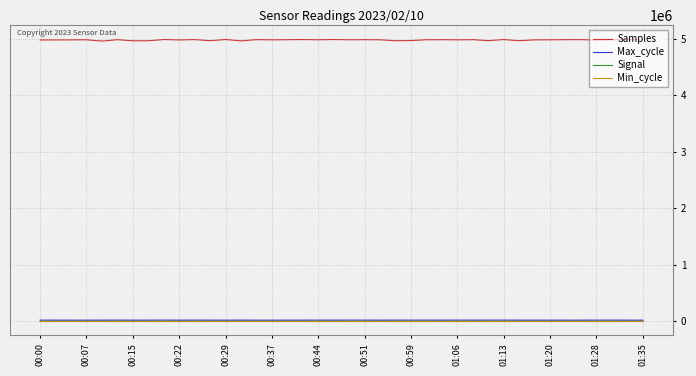

How many lines are shown in the chart?

4